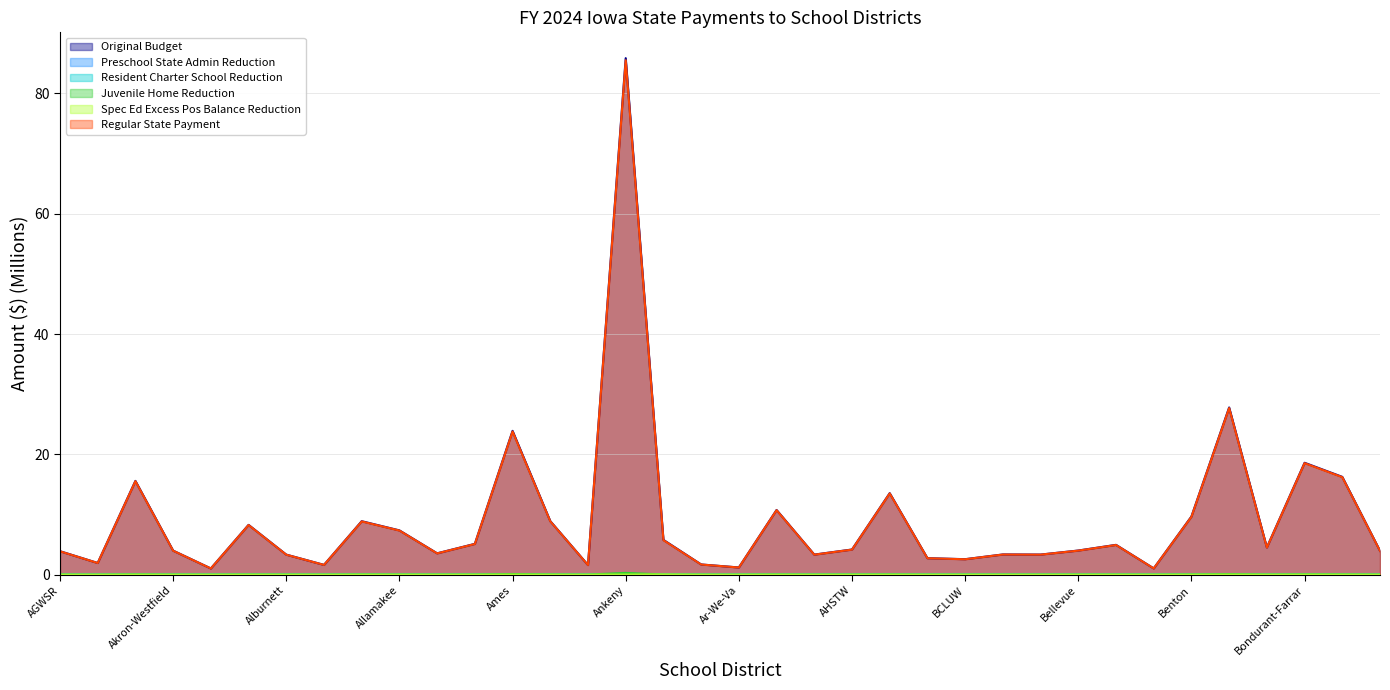

Reading right to left, what are all the values shown in this chart?

Original Budget: 4.0	16.3	18.6	4.5	27.8	9.7	1.0	4.9	4.0	3.3	3.4	2.6	2.7	13.5	4.2	3.3	10.7	1.2	1.7	5.8	85.9	1.6	8.9	23.9	5.1	3.5	7.4	8.9	1.6	3.3	8.3	1.0	4.0	15.6	1.9	3.9
Preschool State Admin Reduction: 0.0	0.0	0.0	0.0	0.0	0.0	0.0	0.0	0.0	0.0	0.0	0.0	0.0	0.0	0.0	0.0	0.0	0.0	0.0	0.0	0.0	0.0	0.0	0.0	0.0	0.0	0.0	0.0	0.0	0.0	0.0	0.0	0.0	0.0	0.0	0.0
Resident Charter School Reduction: 0.0	0.0	0.0	0.0	0.0	0.0	0.0	0.0	0.0	0.0	0.0	0.0	0.0	0.0	0.0	0.0	0.0	0.0	0.0	0.0	0.1	0.0	0.0	0.0	0.0	0.0	0.0	0.0	0.0	0.0	0.0	0.0	0.0	0.0	0.0	0.0
Juvenile Home Reduction: 0.0	0.0	0.1	0.0	0.1	0.0	0.0	0.0	0.0	0.0	0.0	0.0	0.0	0.0	0.0	0.0	0.0	0.0	0.0	0.0	0.3	0.0	0.0	0.1	0.0	0.0	0.0	0.0	0.0	0.0	0.0	0.0	0.0	0.0	0.0	0.0
Spec Ed Excess Pos Balance Reduction: 0.0	0.0	0.0	0.0	0.0	0.0	0.0	0.0	0.0	0.0	0.0	0.0	0.0	0.0	0.0	0.0	0.0	0.0	0.0	0.0	0.0	0.0	0.0	0.0	0.0	0.0	0.0	0.0	0.0	0.0	0.0	0.0	0.0	0.0	0.0	0.0
Regular State Payment: 3.9	16.2	18.5	4.5	27.7	9.6	1.0	4.9	4.0	3.3	3.3	2.6	2.7	13.5	4.2	3.3	10.7	1.2	1.7	5.7	85.5	1.6	8.9	23.8	5.1	3.5	7.3	8.8	1.6	3.3	8.2	1.0	4.0	15.5	1.9	3.9